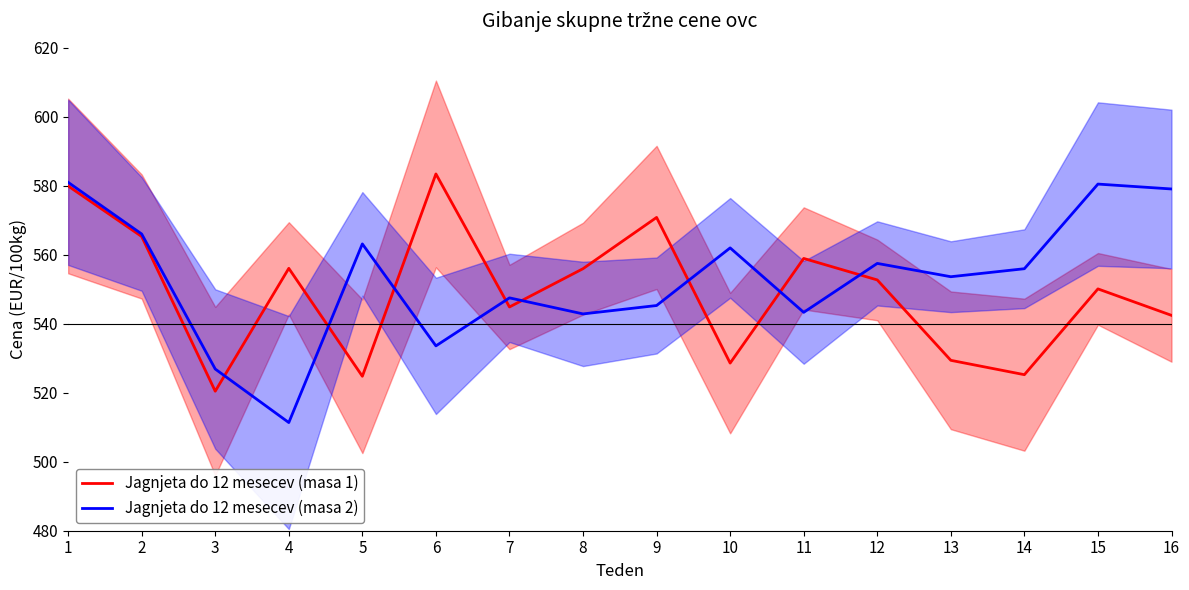

How many intersections are there between Jagnjeta do 12 mesecev (masa 1) and Jagnjeta do 12 mesecev (masa 2)?

8